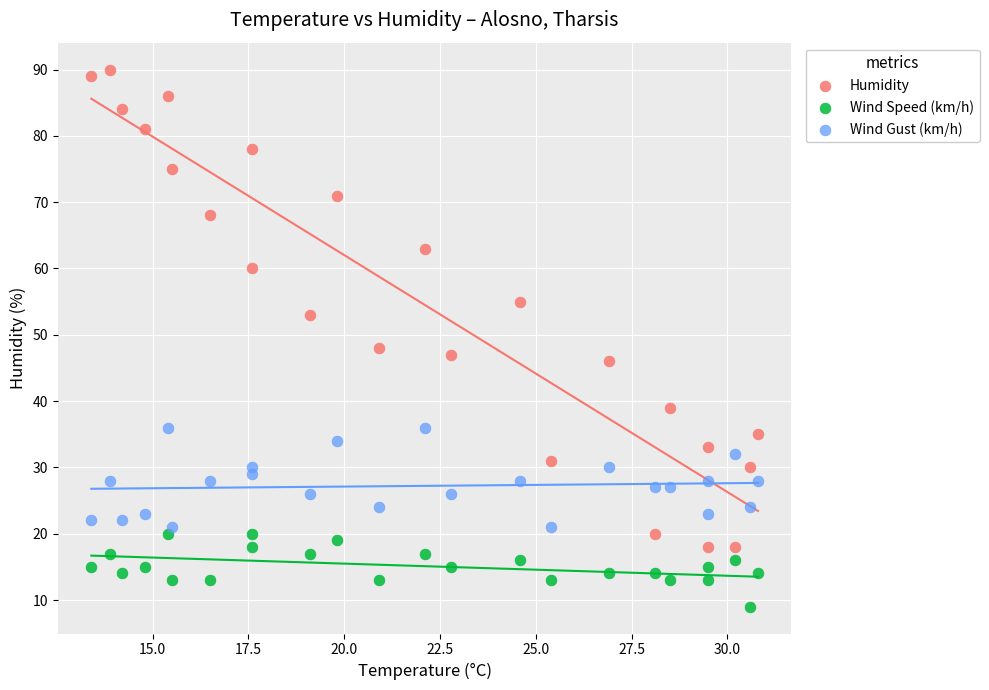

Which series reaches the minimum Y coordinate?

Wind Speed (km/h)